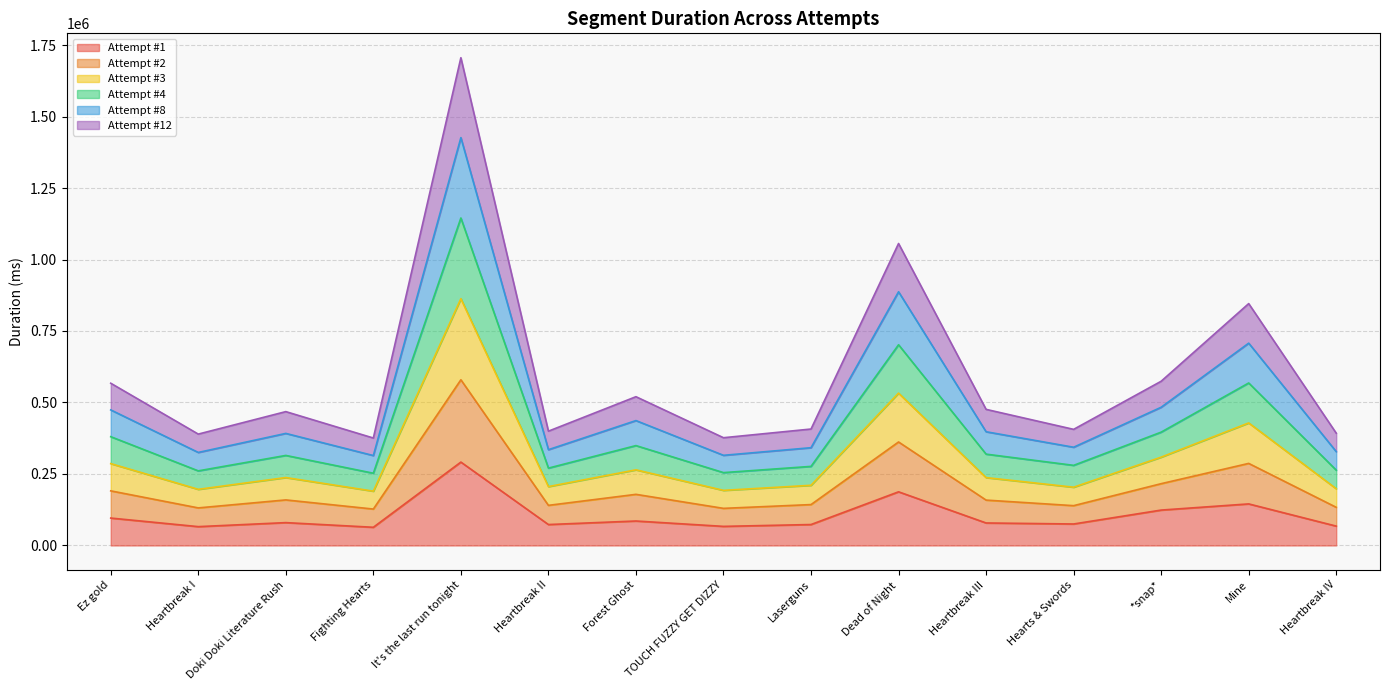

Between Fighting Hearts and Laserguns, which is larger?

Laserguns